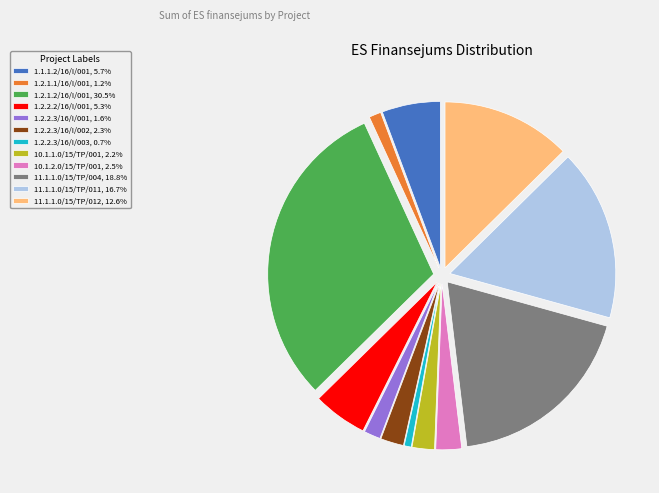

Approximately how many times larger is the value at 1.2.2.2/16/I/001, 5.3% compared to 1.2.2.3/16/I/003, 0.7%?

7.7